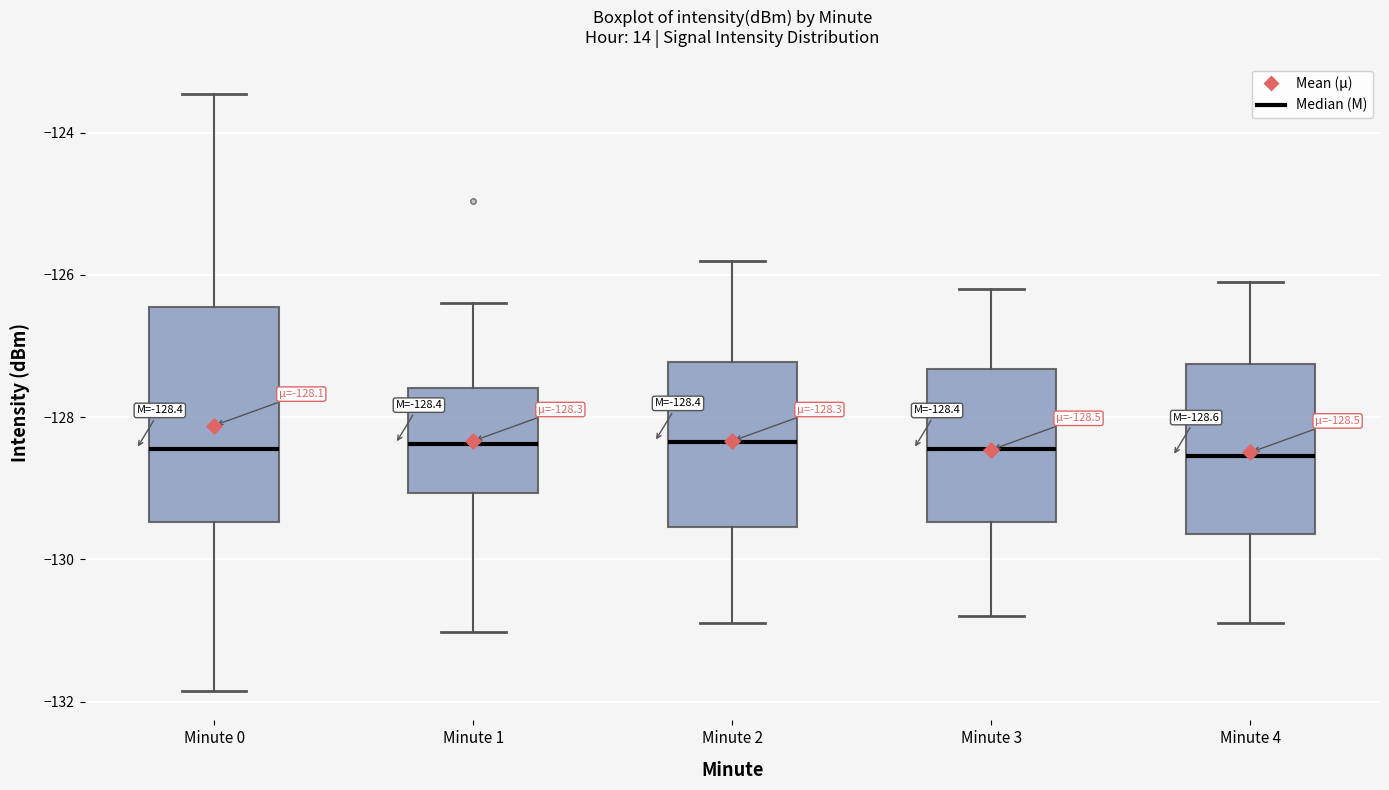

Comparing the boxes themselves (not the whiskers), which one is the tallest?

Minute 0